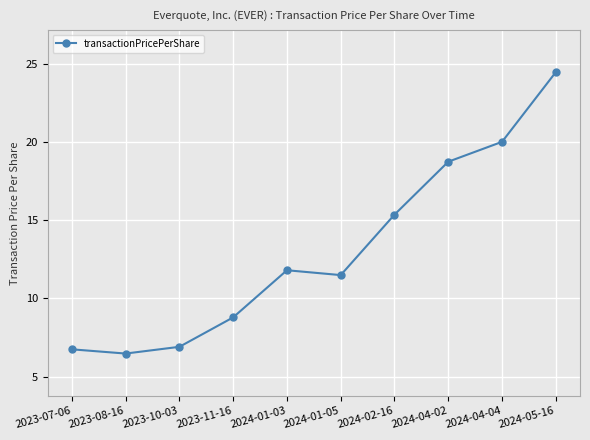

At which category does the chart reach its peak across all series?

2024-05-16